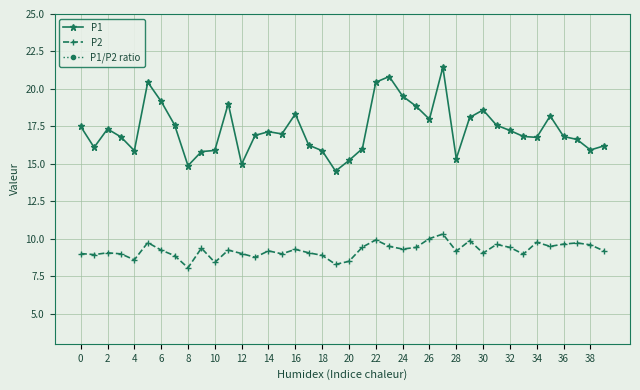

Reading right to left, list all the values displayed in this chart.

P1: 16.2	15.9	16.6	16.8	18.2	16.8	16.8	17.2	17.6	18.6	18.1	15.3	21.4	18.0	18.9	19.5	20.8	20.4	16.0	15.2	14.5	15.9	16.2	18.3	17.0	17.1	16.9	15.0	19.0	15.9	15.8	14.9	17.6	19.2	20.4	15.9	16.8	17.3	16.1	17.5
P2: 9.2	9.6	9.7	9.7	9.5	9.8	9.0	9.4	9.6	9.1	9.9	9.2	10.3	10.0	9.4	9.3	9.5	9.9	9.4	8.5	8.3	8.9	9.1	9.3	9.0	9.2	8.8	9.0	9.2	8.4	9.4	8.1	8.9	9.2	9.8	8.6	9.0	9.1	8.9	9.0
P1/P2 ratio: 1.8	1.7	1.7	1.7	1.9	1.7	1.9	1.8	1.8	2.1	1.8	1.7	2.1	1.8	2.0	2.1	2.2	2.1	1.7	1.8	1.7	1.8	1.8	2.0	1.9	1.9	1.9	1.7	2.1	1.9	1.7	1.8	2.0	2.1	2.1	1.8	1.9	1.9	1.8	1.9